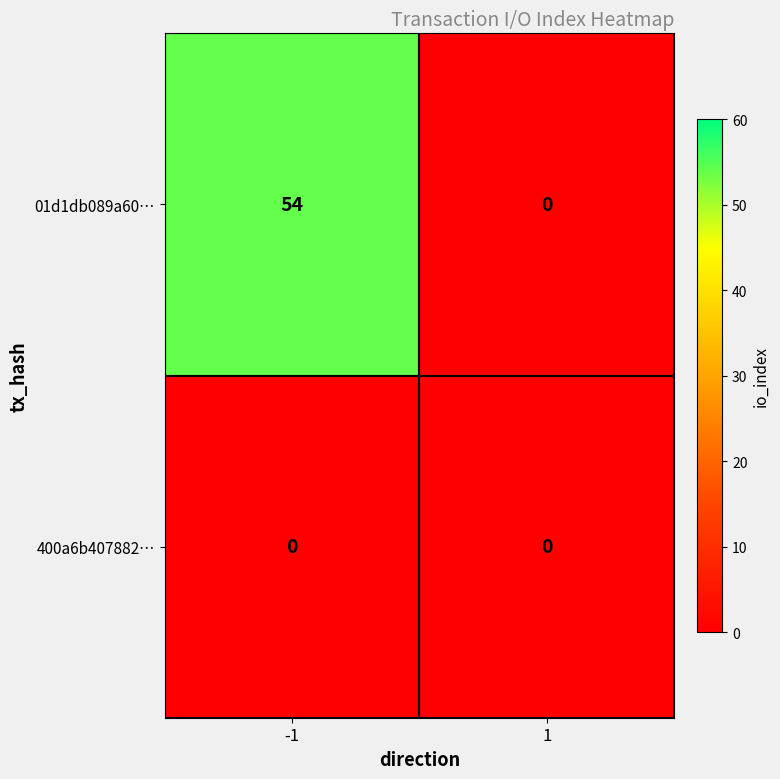

List the labels in order of 01d1db089a60… value, largest first.

-1, 1